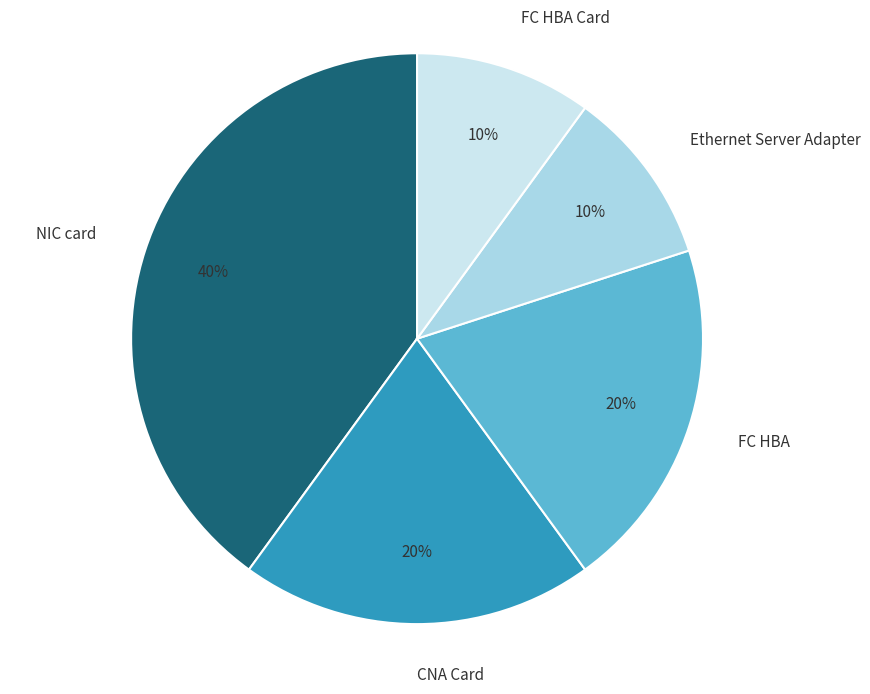

Count the number of slices in the pie.

5